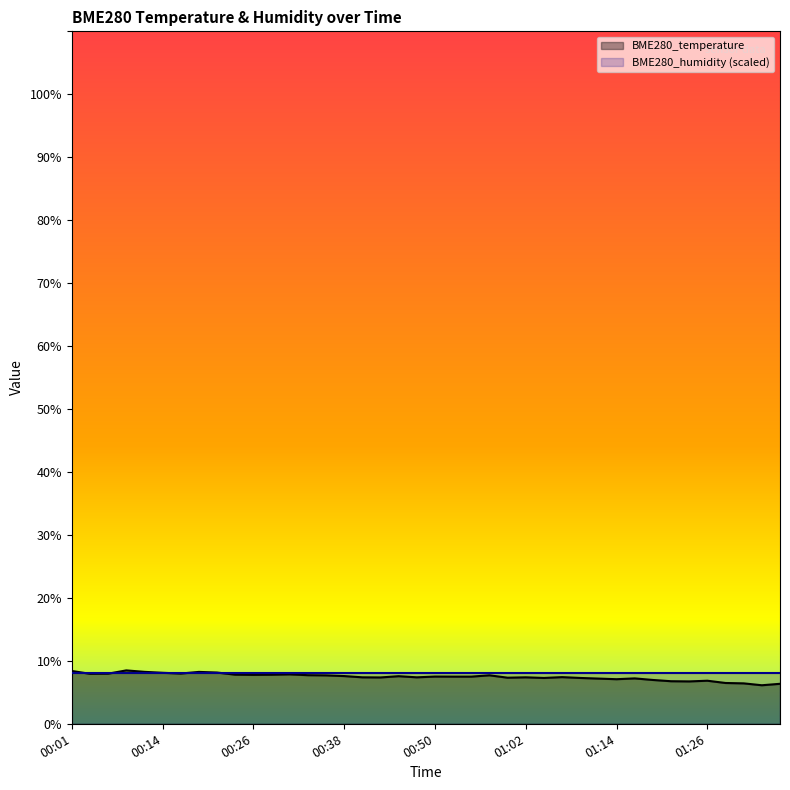

List the labels in order of value, largest first.

00:09, 00:01, 00:11, 00:18, 00:21, 00:14, 00:16, 00:06, 00:04, 00:31, 00:23, 00:28, 00:26, 00:33, 00:57, 00:35, 00:38, 00:45, 00:50, 00:52, 00:55, 01:07, 00:40, 00:48, 01:02, 00:43, 01:00, 01:05, 01:09, 01:17, 01:12, 01:14, 01:19, 01:26, 01:22, 01:24, 01:29, 01:31, 01:36, 01:34